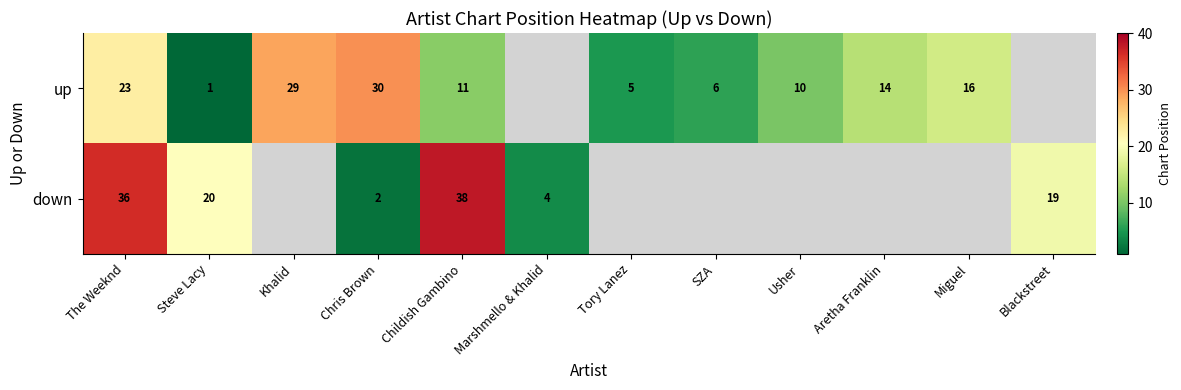

Is the value of down at Steve Lacy greater than the value of up at Steve Lacy?

Yes